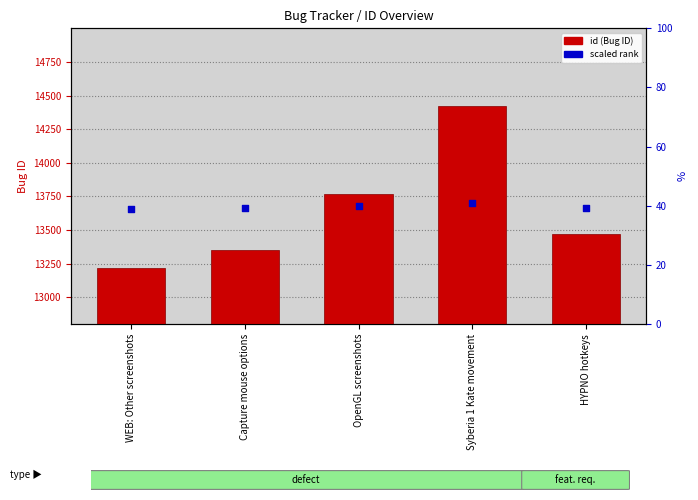

Which series has the largest total across all categories?

scaled rank